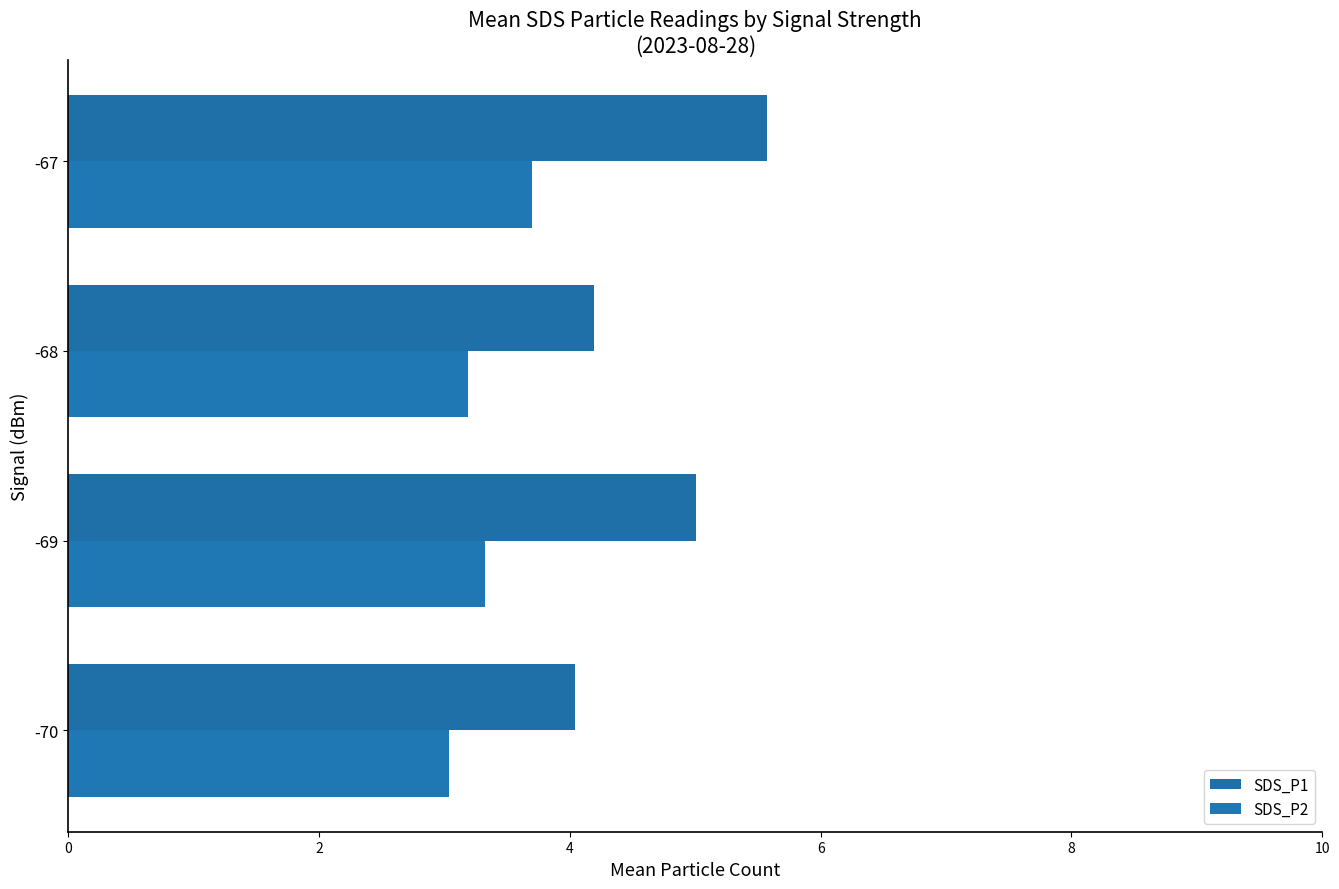

Reading left to right, list all the values displayed in this chart.

SDS_P1: 4.0	5.0	4.2	5.6
SDS_P2: 3.0	3.3	3.2	3.7